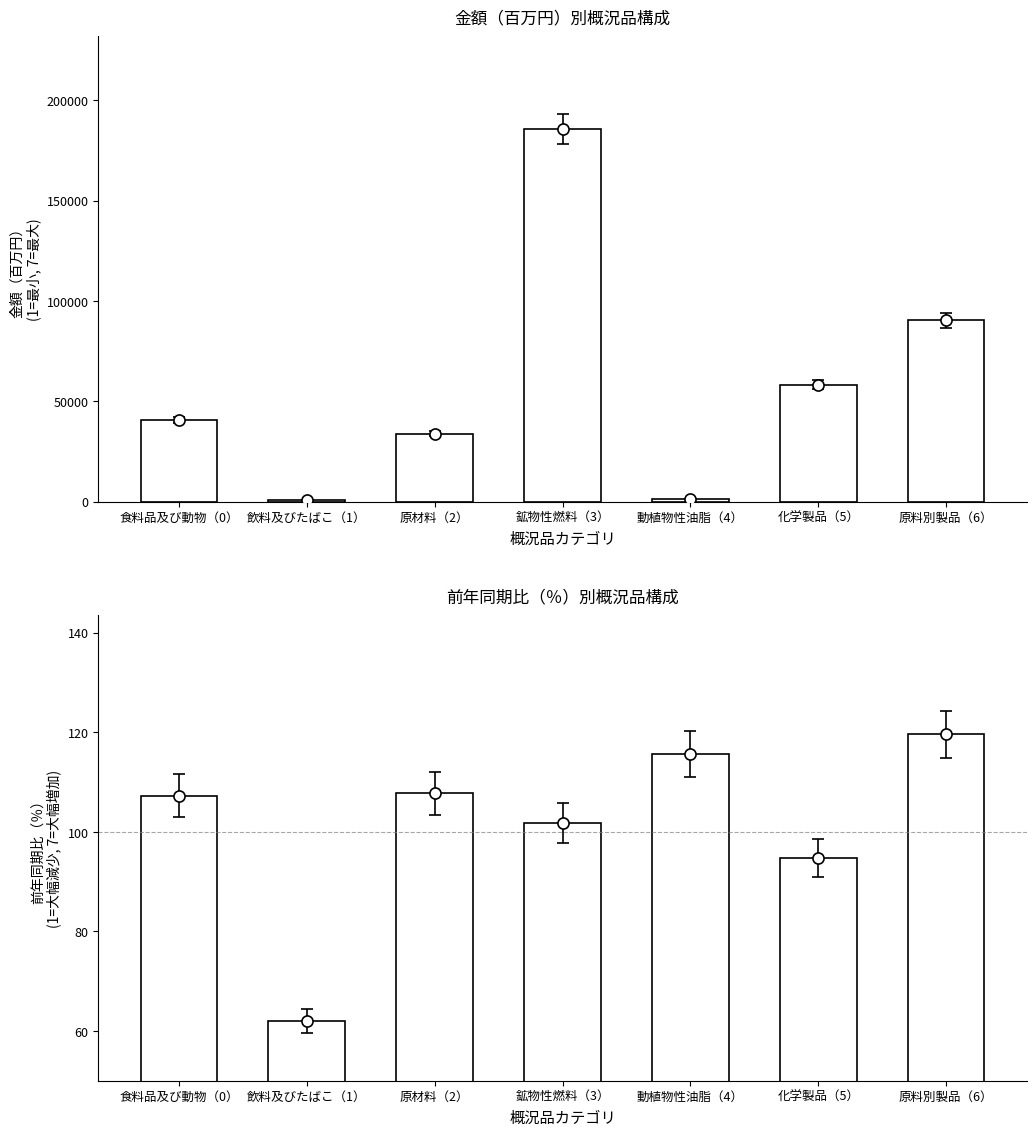

What is the spread (max minus min) of values at 原材料（2）?

33668.0